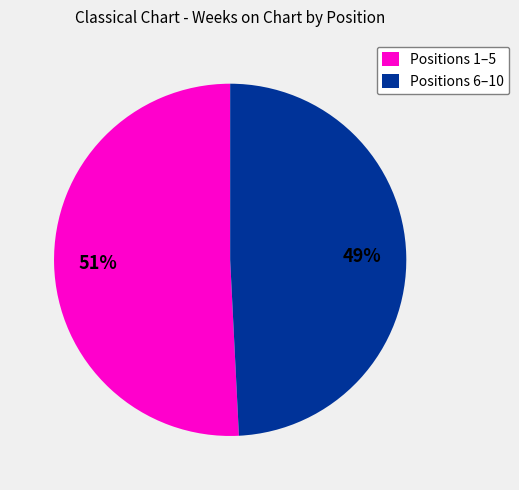

Do Positions 1–5 and Positions 6–10 together represent more than half of the pie?

Yes